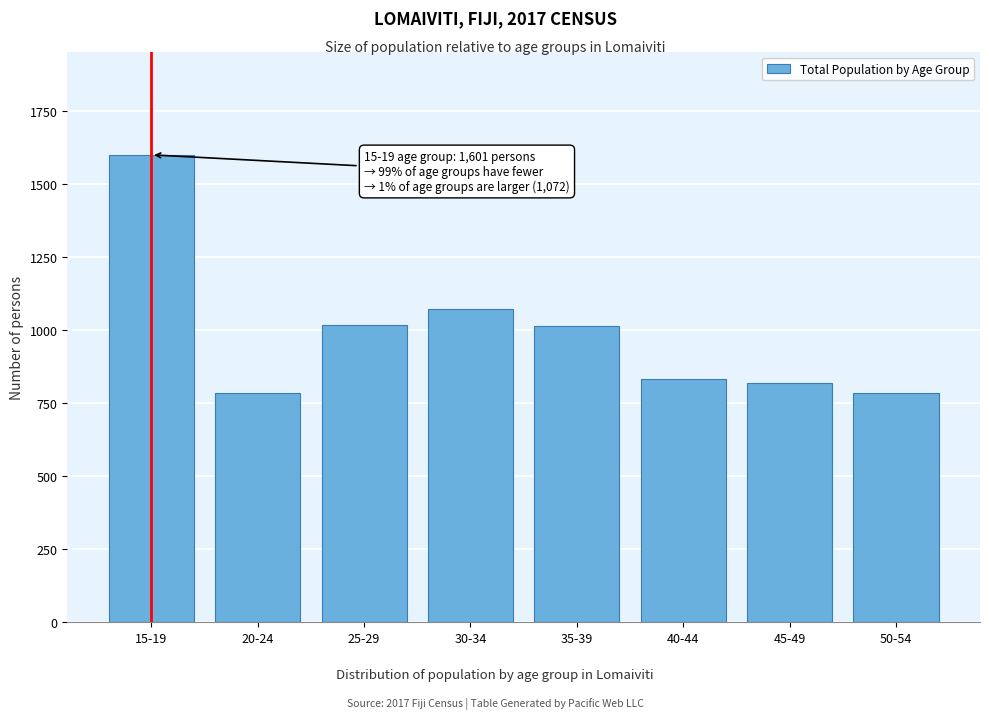

Is it true that the value at 50-54 is 1169?

False